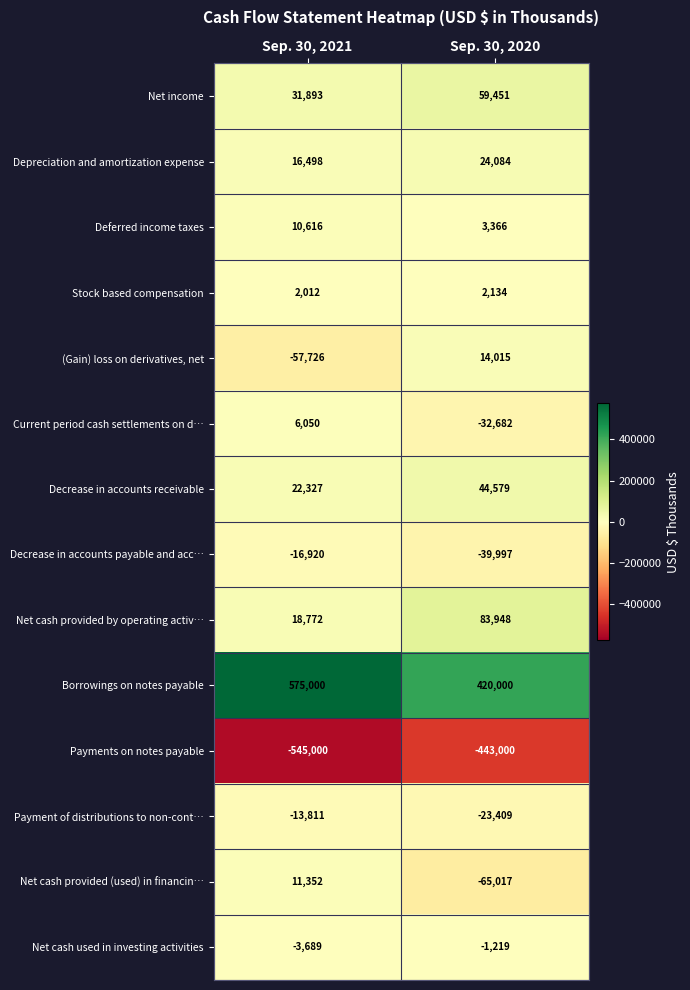

What is the average value of the Decrease in accounts payable and acc… series?

-28458